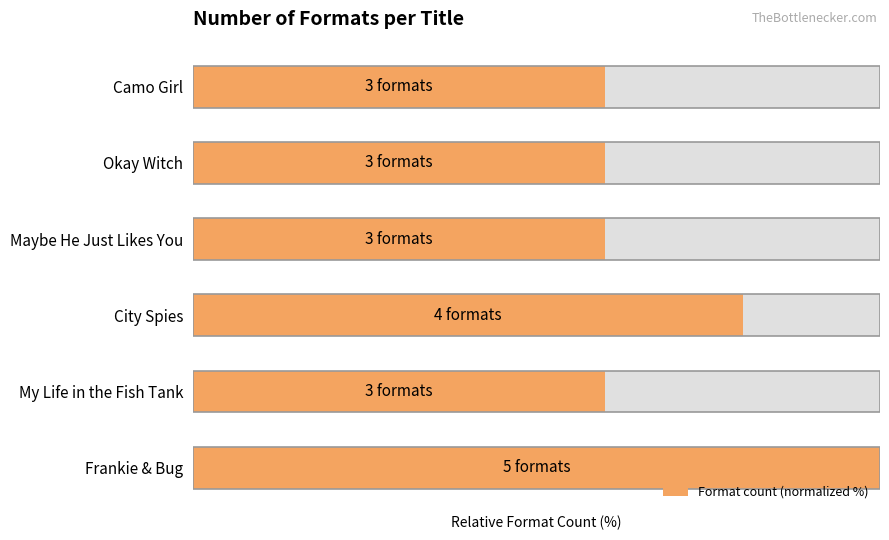

What is the smallest value displayed?

60